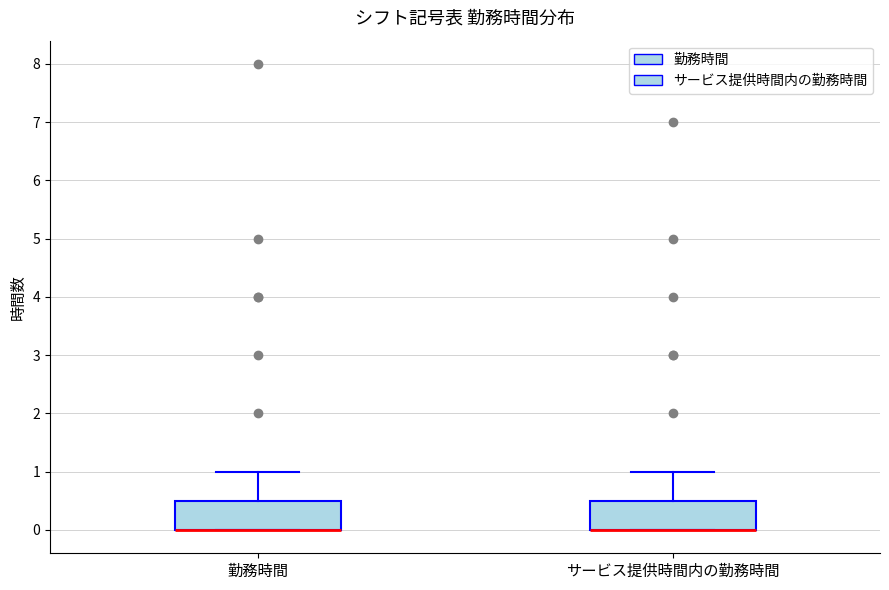

Reading left to right, transcribe this box plot: for each box, give where its median line is, the range the box spans, and where its two whiskers end, as read against the y-axis. The values are not printed on the chart, so give them approximately, as read against the axis.

勤務時間: median 0.0 (drawn on the box's lower edge), box 0.0 to 0.5, whiskers 0.0 to 1.0
サービス提供時間内の勤務時間: median 0.0 (drawn on the box's lower edge), box 0.0 to 0.5, whiskers 0.0 to 1.0